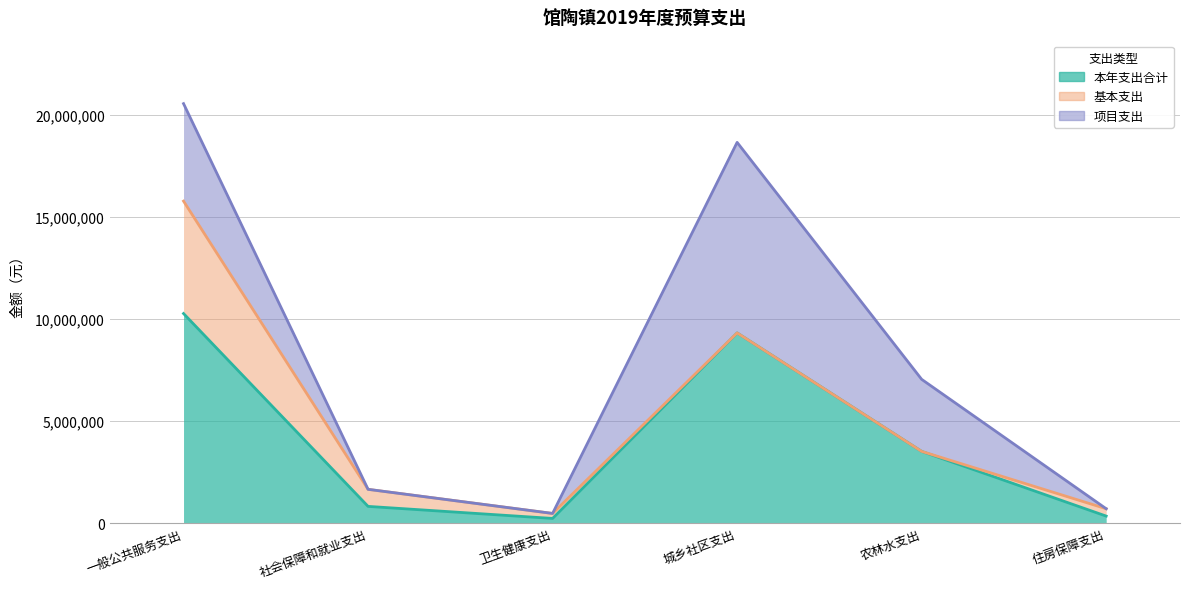

Rank the series by their average value, from highest to lowest.

本年支出合计, 项目支出, 基本支出